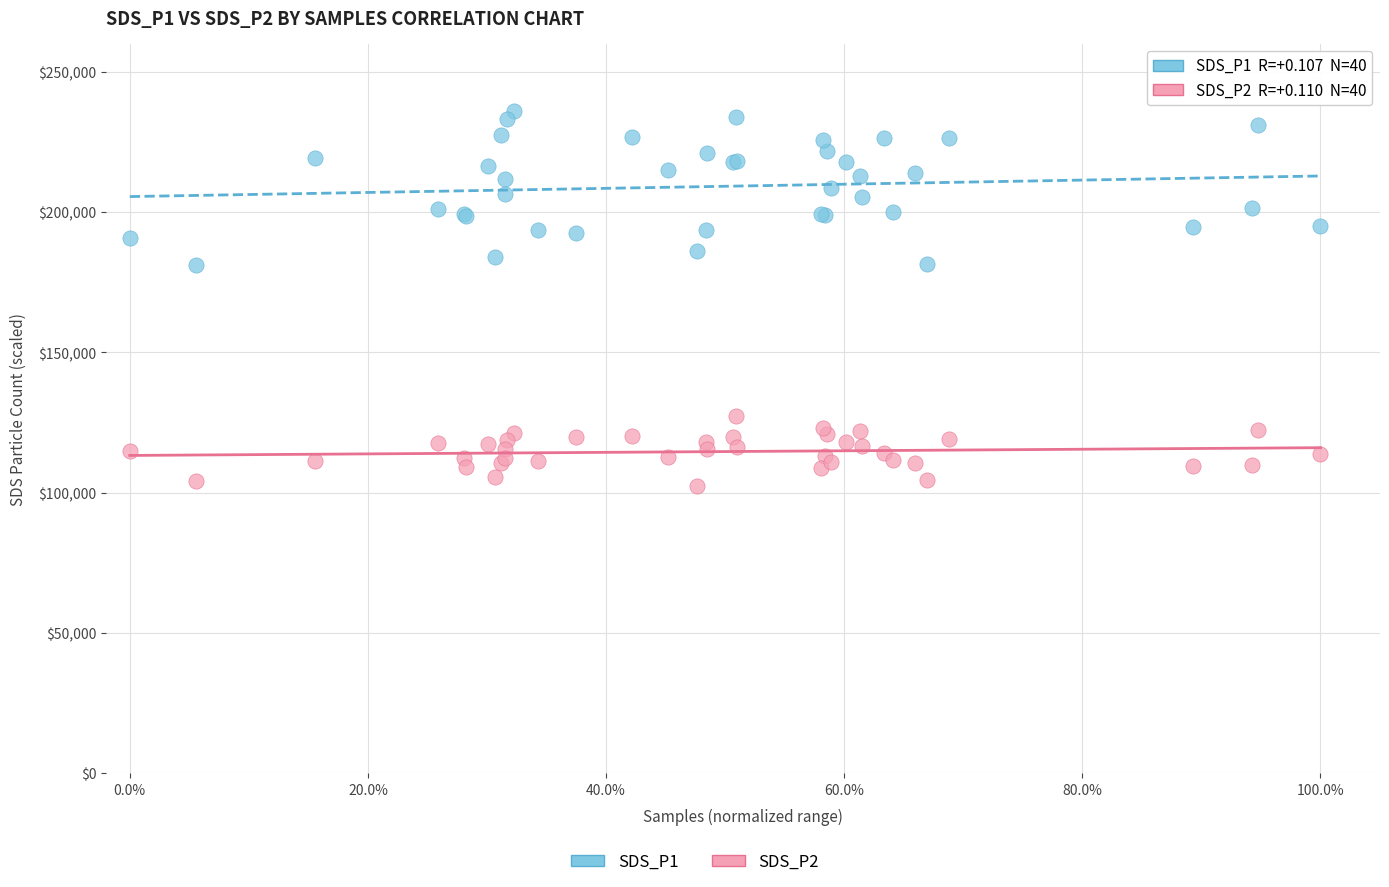

Which series contains the lowest Y value?

SDS_P2